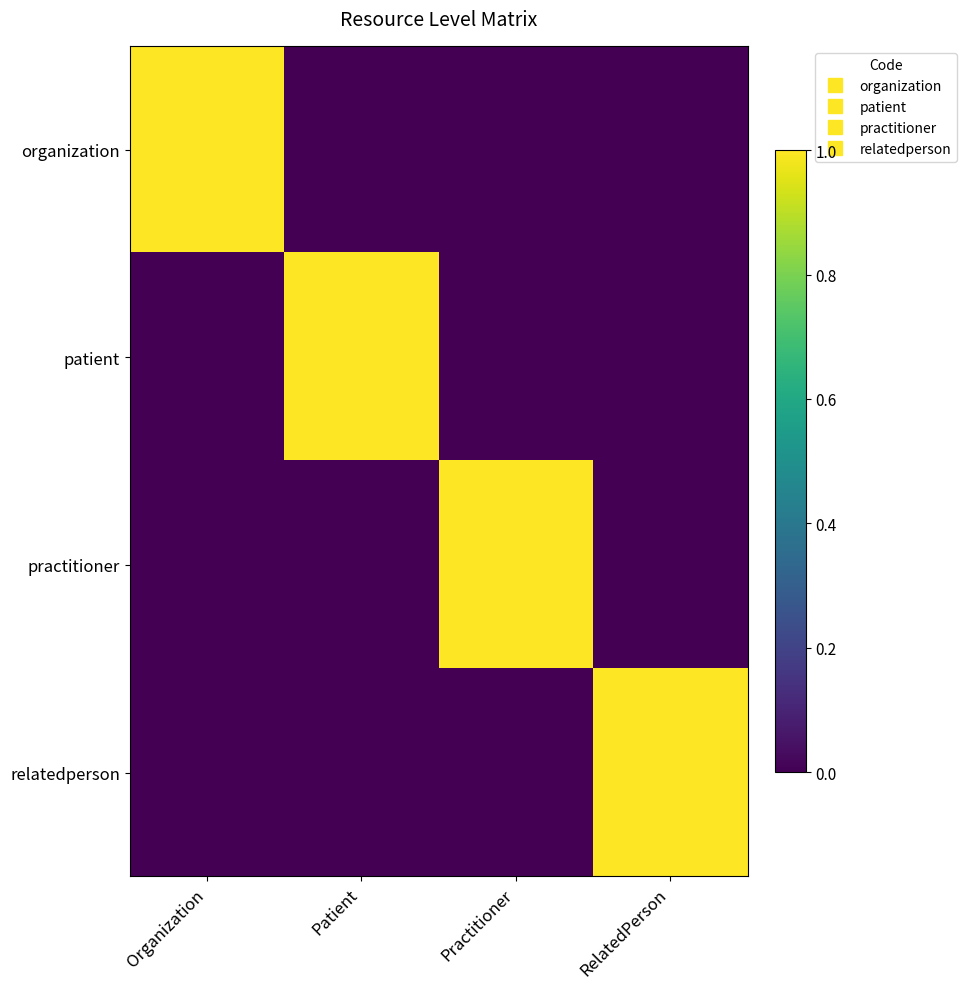

At how many categories does at least one series exceed 0?

4